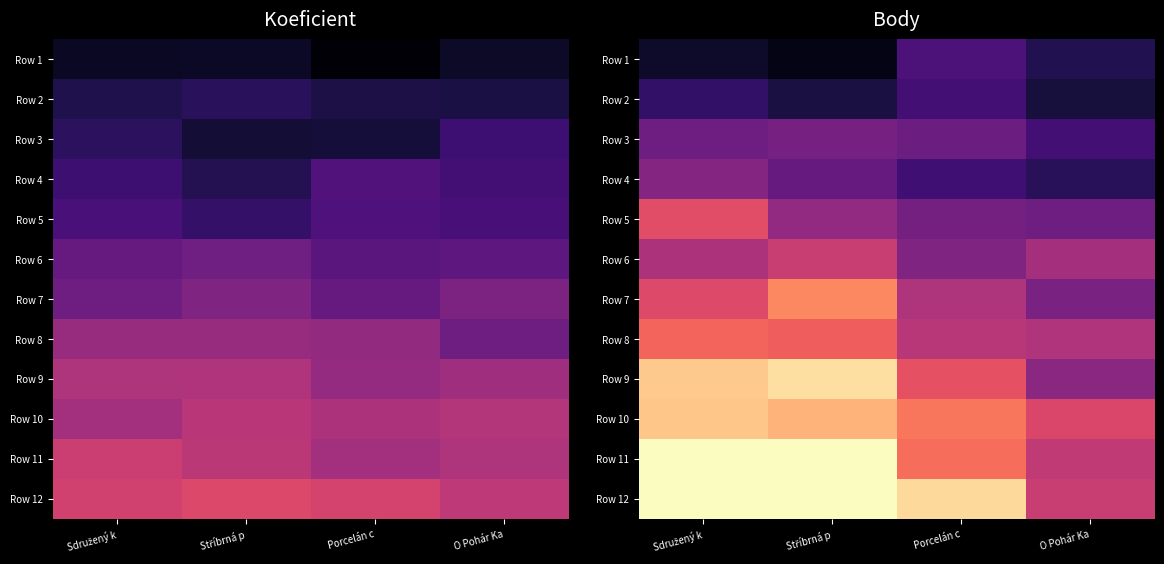

At which category is the sum across all series the highest?

Sdružený k